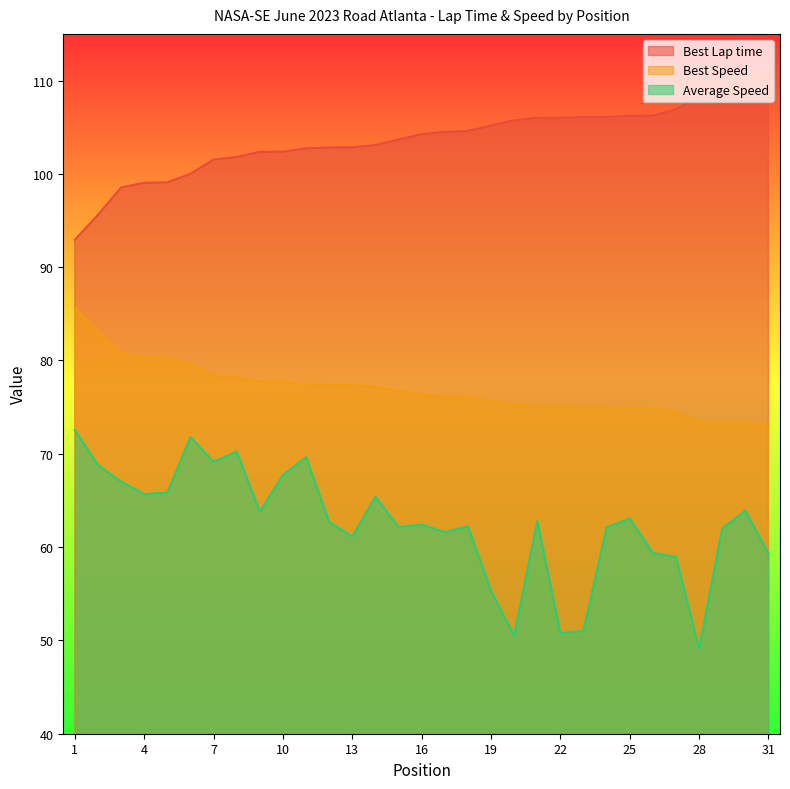

The Average Speed series shows 55.3 at 19. True or false?

True